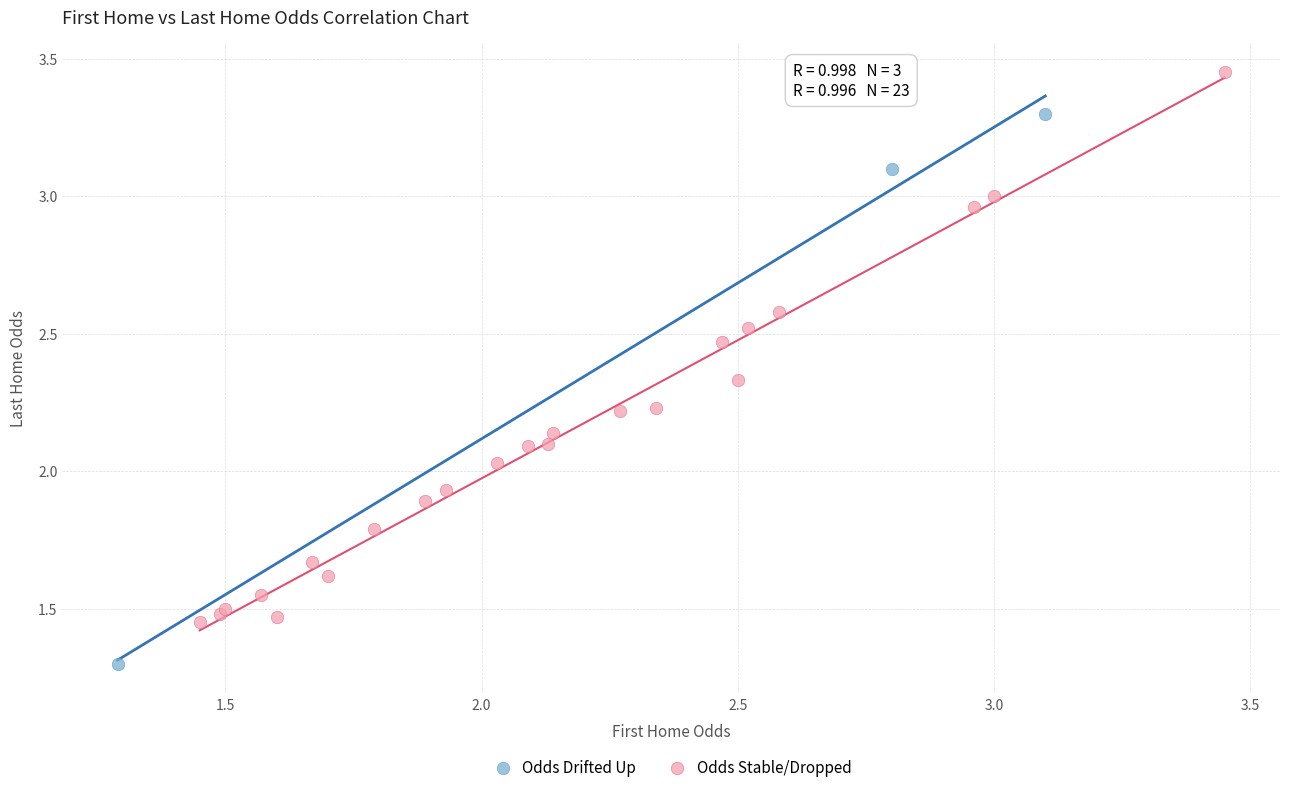

Which series reaches the minimum Y coordinate?

Odds Drifted Up